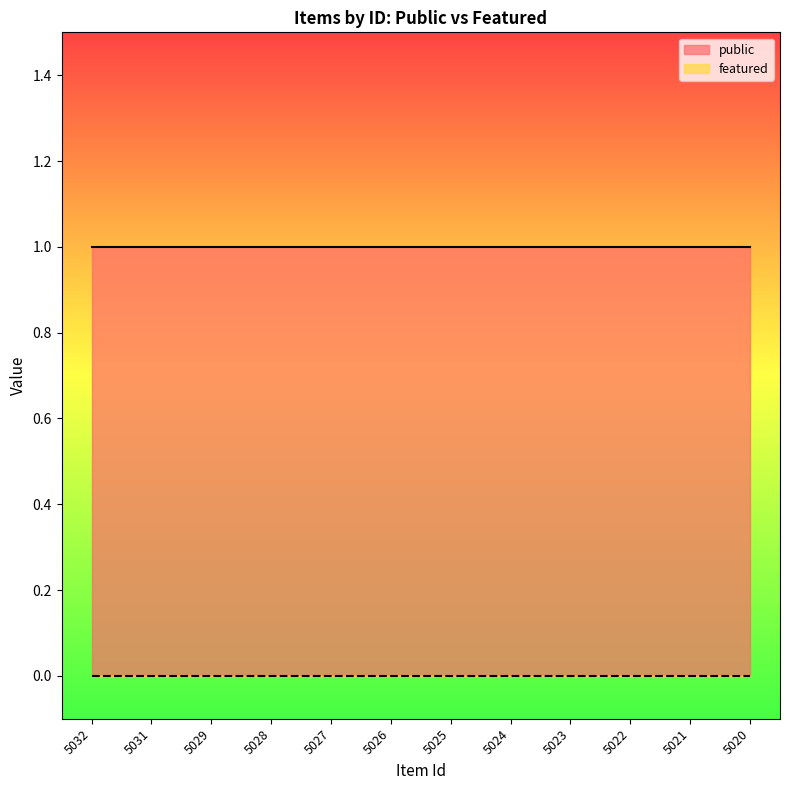

Reading left to right, extract all data points from this chart.

public: 1	1	1	1	1	1	1	1	1	1	1	1
featured: 0	0	0	0	0	0	0	0	0	0	0	0